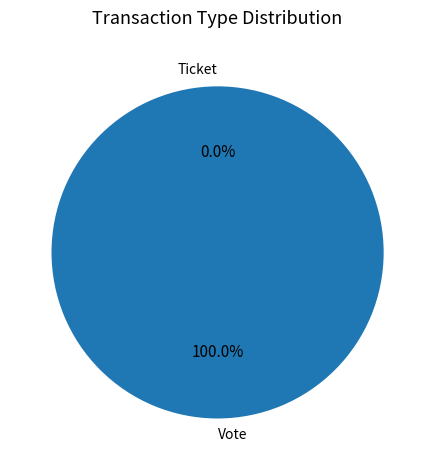

Is Ticket the majority of the pie?

No